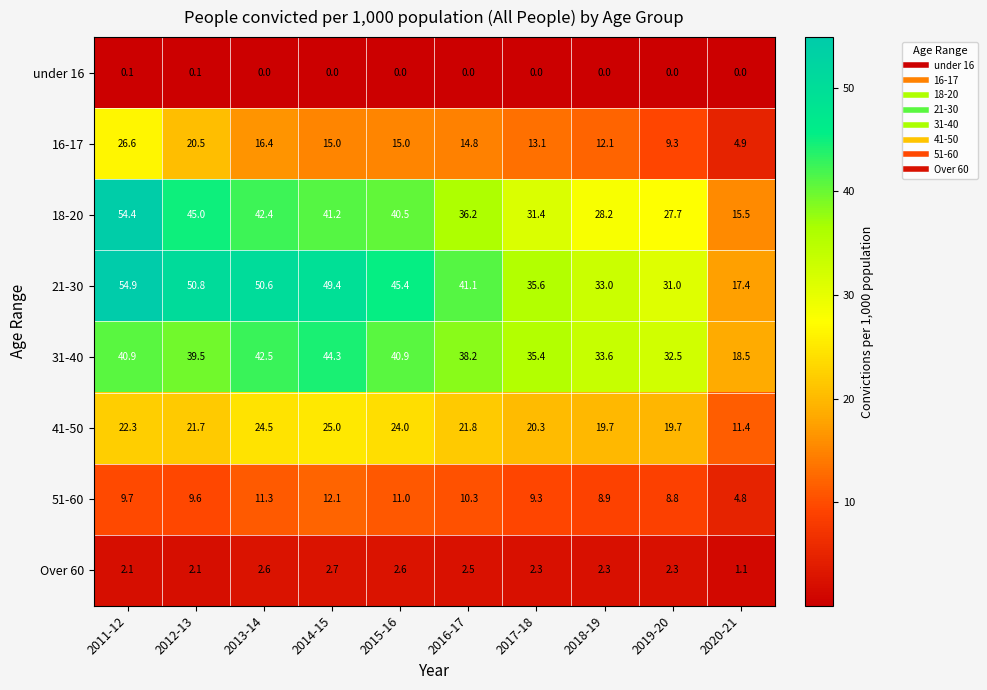

What is the total value across all series at 2016-17?

164.9